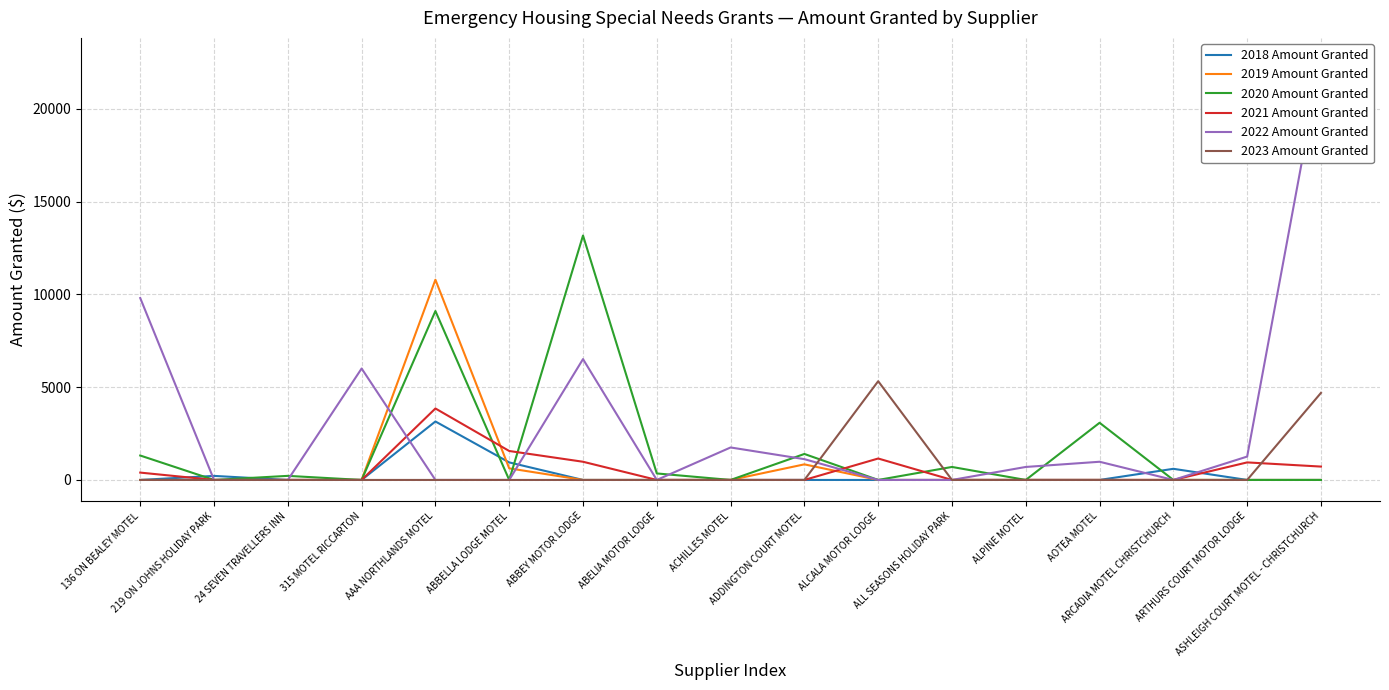

What is the sum of all 2023 Amount Granted values?

10010